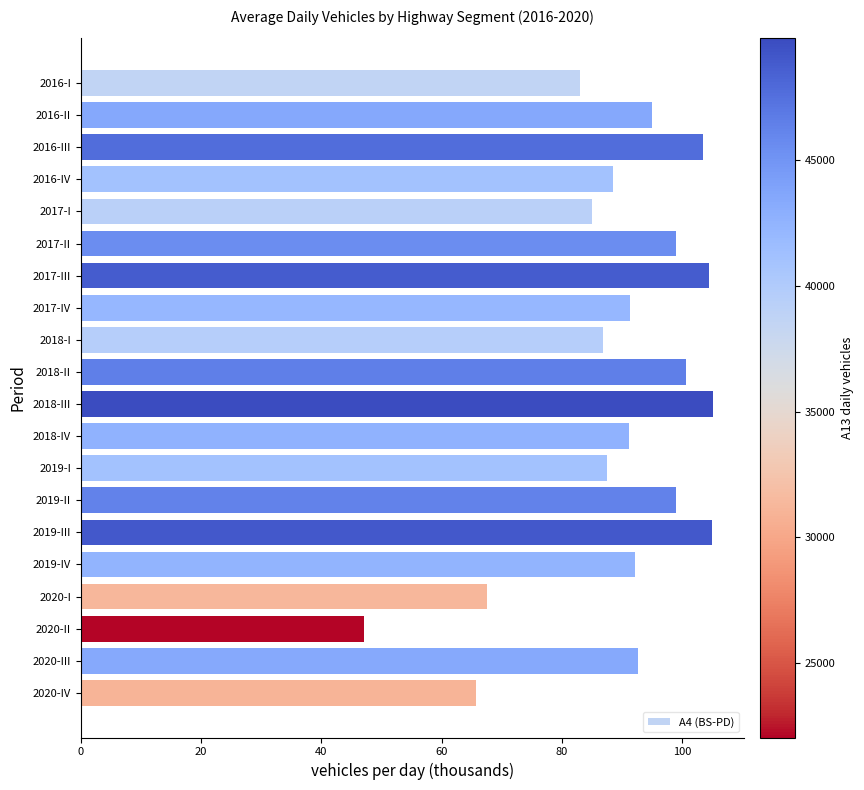

How many data points are less than 92?

10